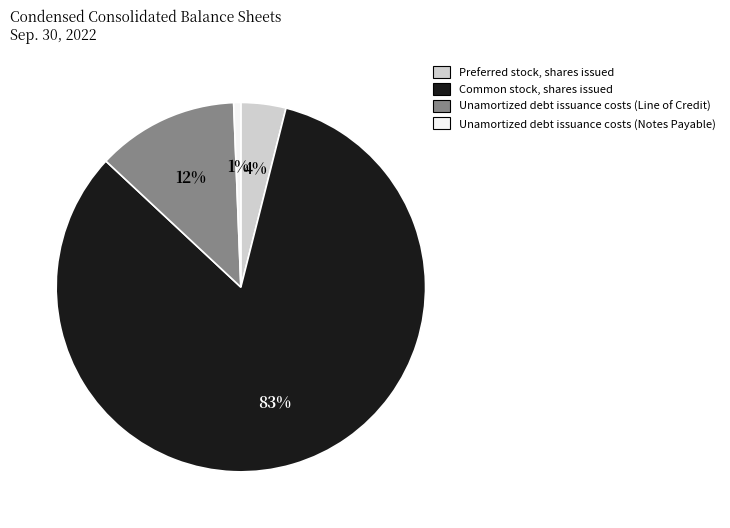

Is Common stock, shares issued the majority of the pie?

Yes